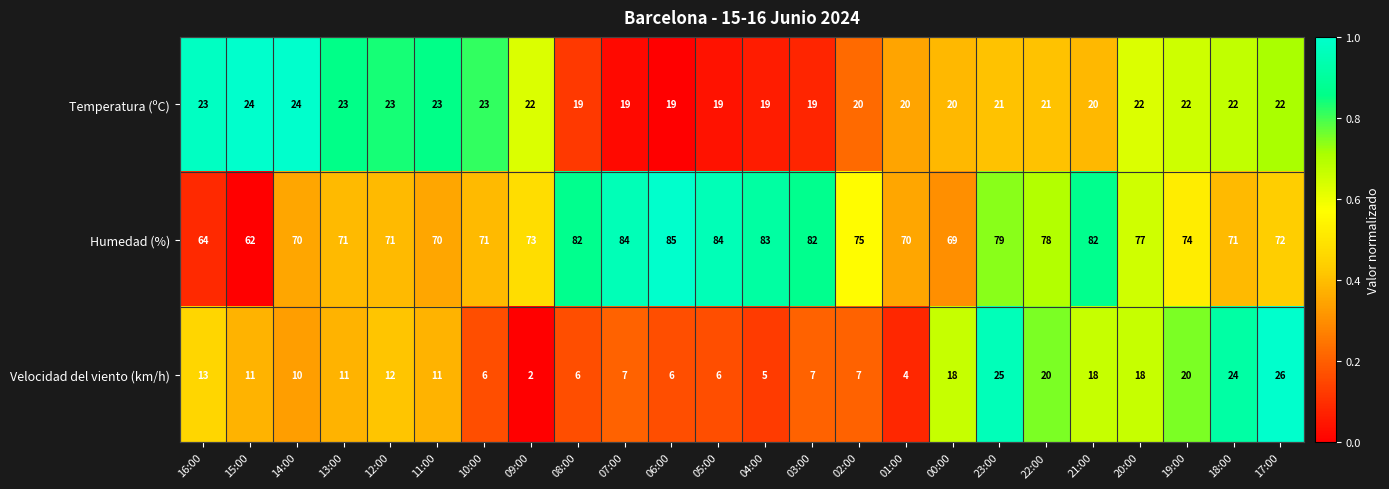

What is the sum of all Velocidad del viento (km/h) values?

293